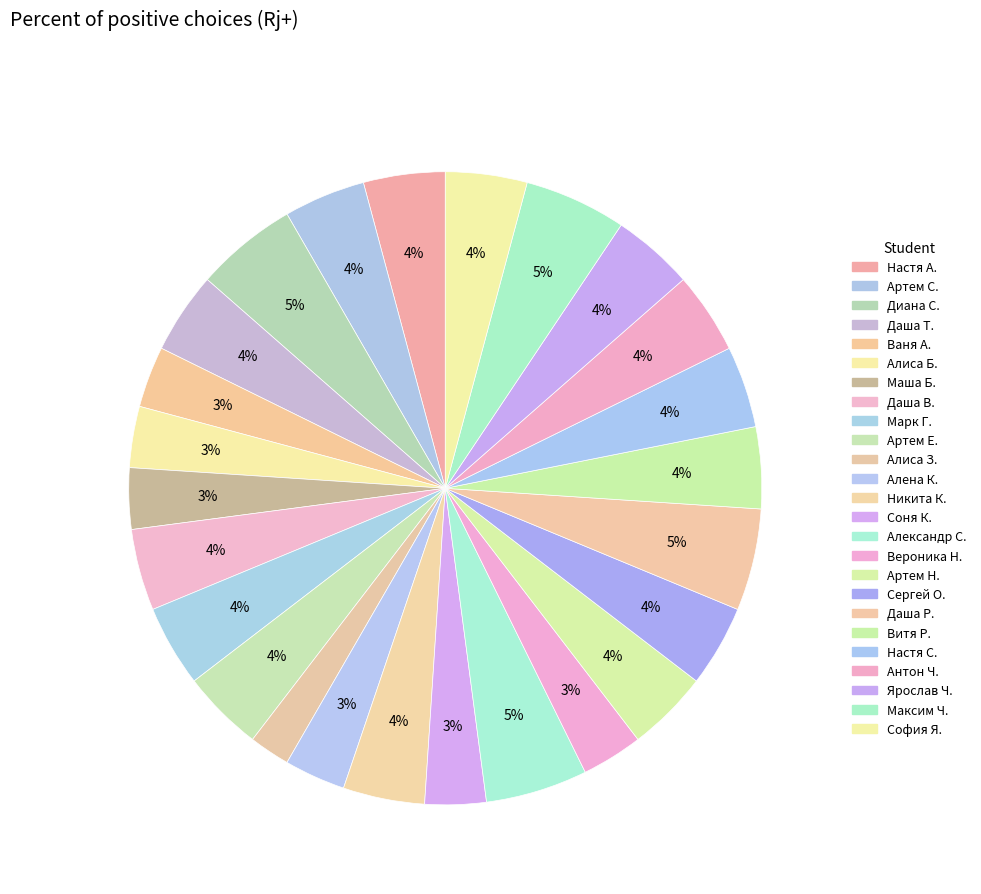

Rank the categories by value from highest to lowest.

Диана С., Александр С., Даша Р., Максим Ч., Настя А., Артем С., Даша Т., Даша В., Марк Г., Артем Е., Никита К., Артем Н., Сергей О., Витя Р., Настя С., Антон Ч., Ярослав Ч., София Я., Ваня А., Алиса Б., Маша Б., Алена К., Соня К., Вероника Н., Алиса З.